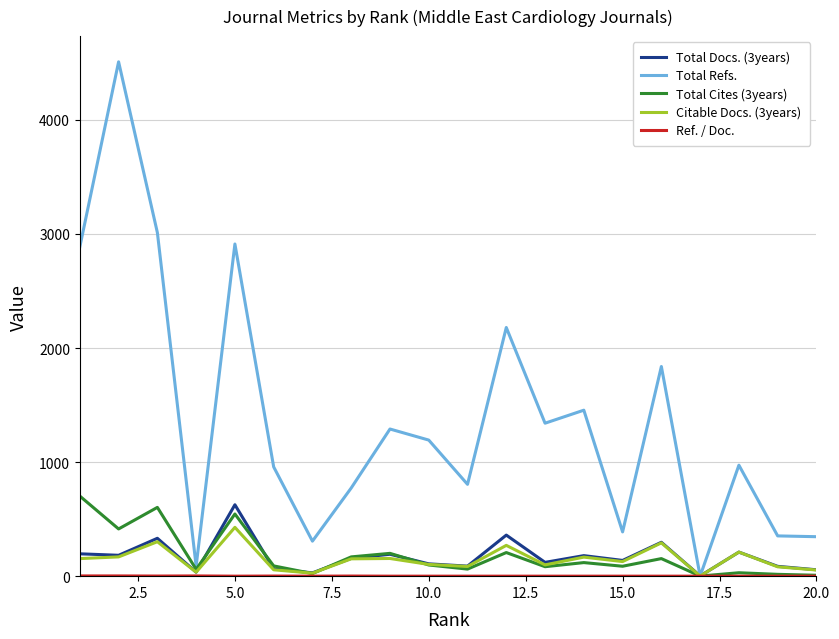

Which series has the largest total across all categories?

Total Refs.